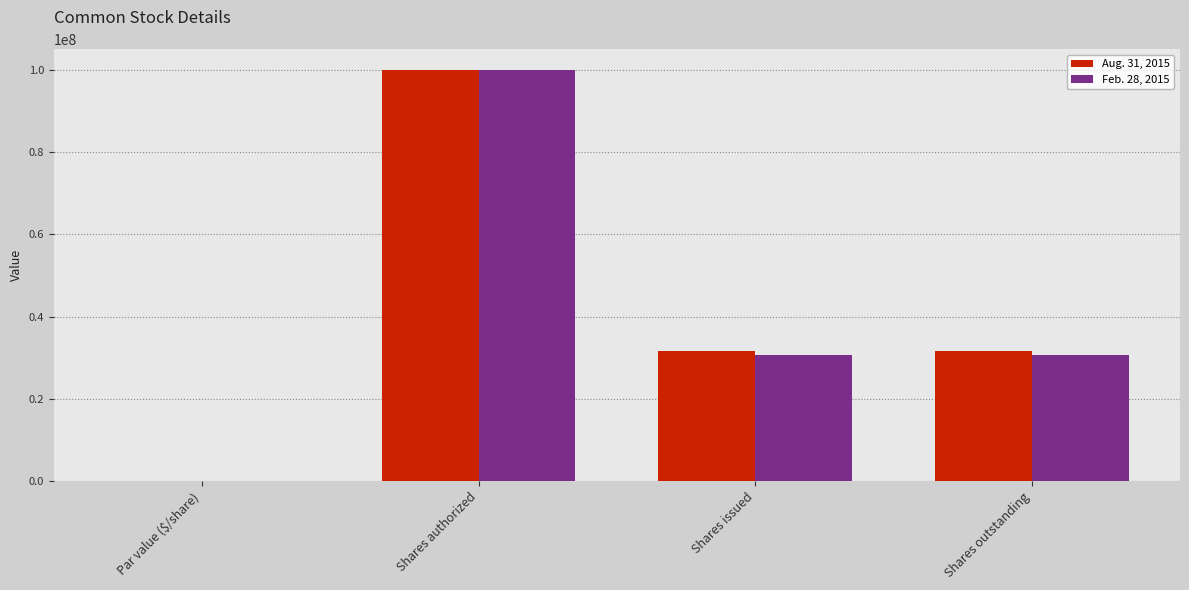

Count the Feb. 28, 2015 values in the range 30715420 to 100000000.

3